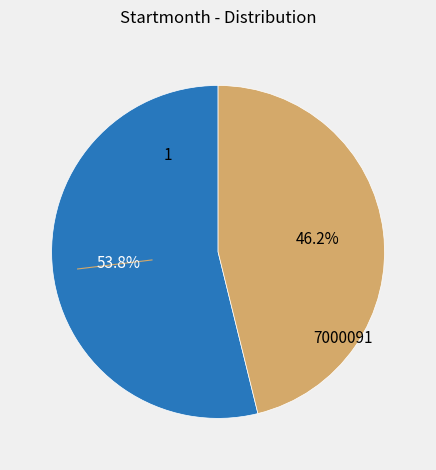

Between 1 and 7000091, which is larger?

1